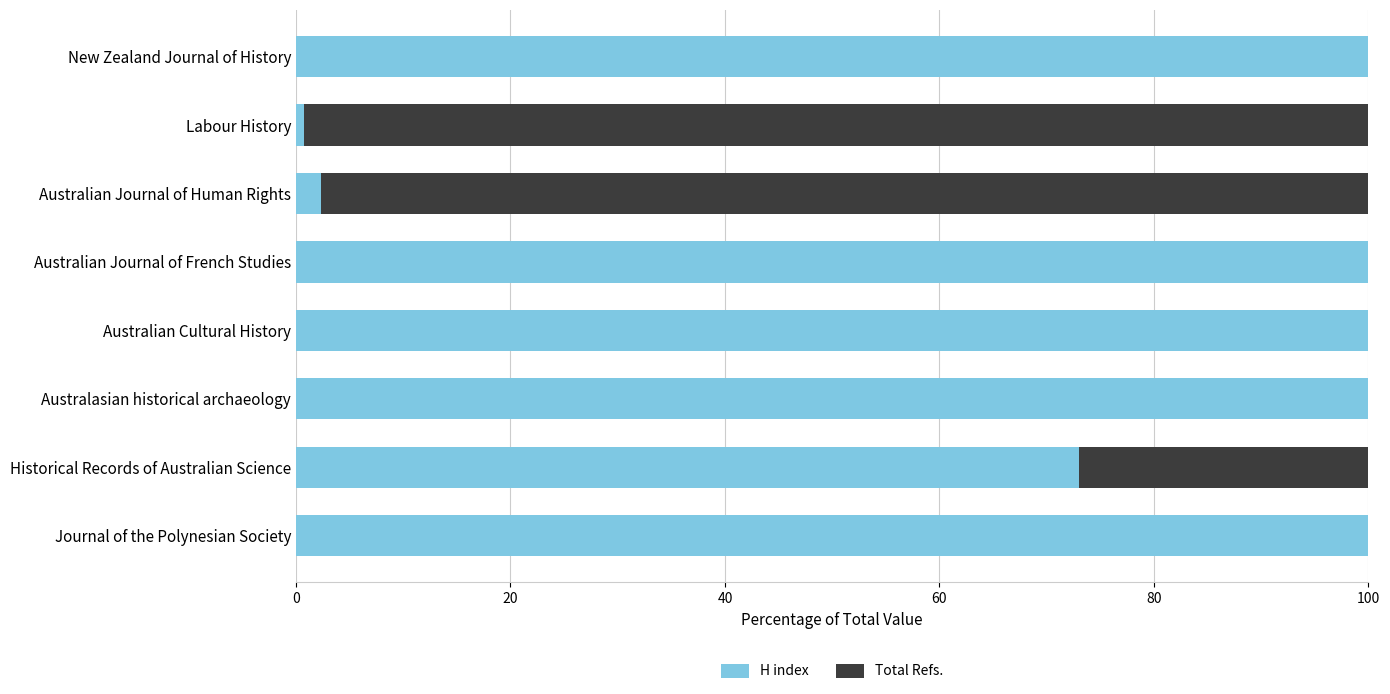

The value of H index at New Zealand Journal of History is 100.0. True or false?

True